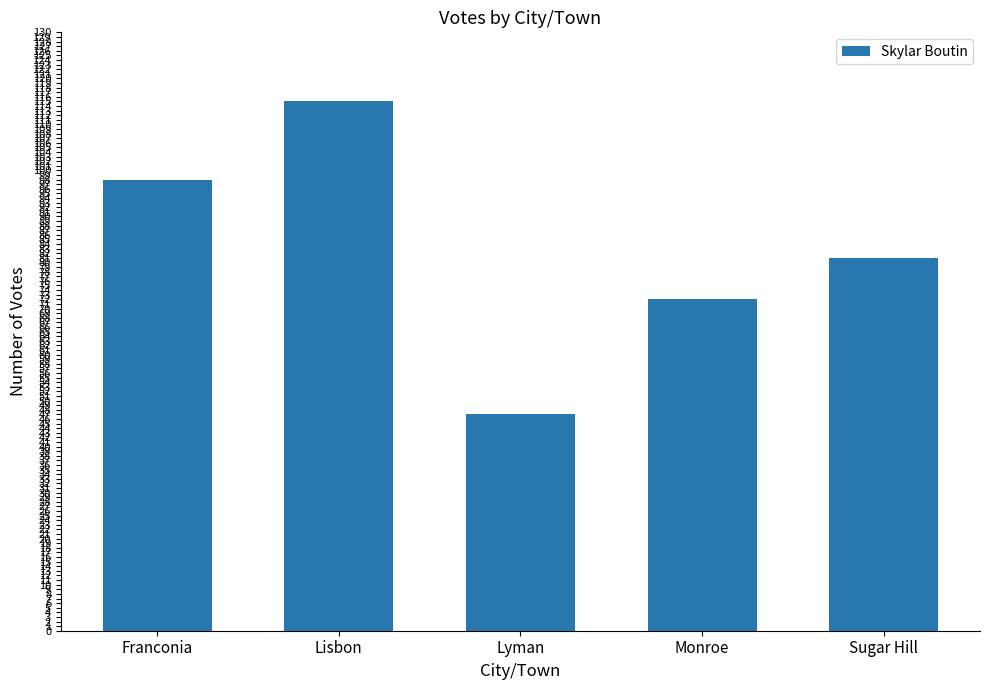

List the labels in order of value, smallest first.

Lyman, Monroe, Sugar Hill, Franconia, Lisbon